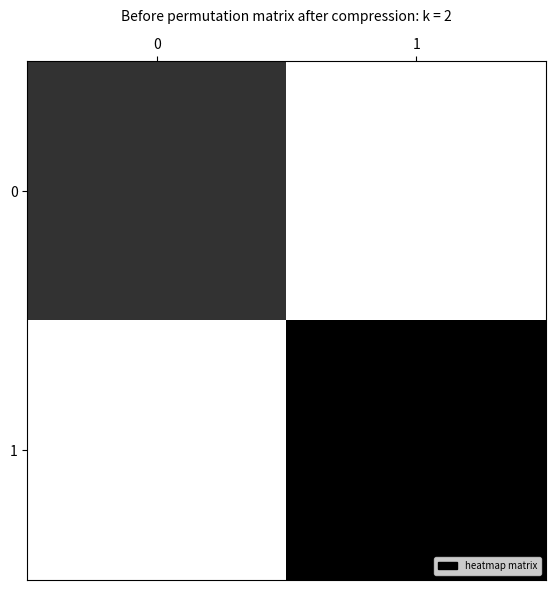

At 0, list the series in order from smallest to largest.

1, 0